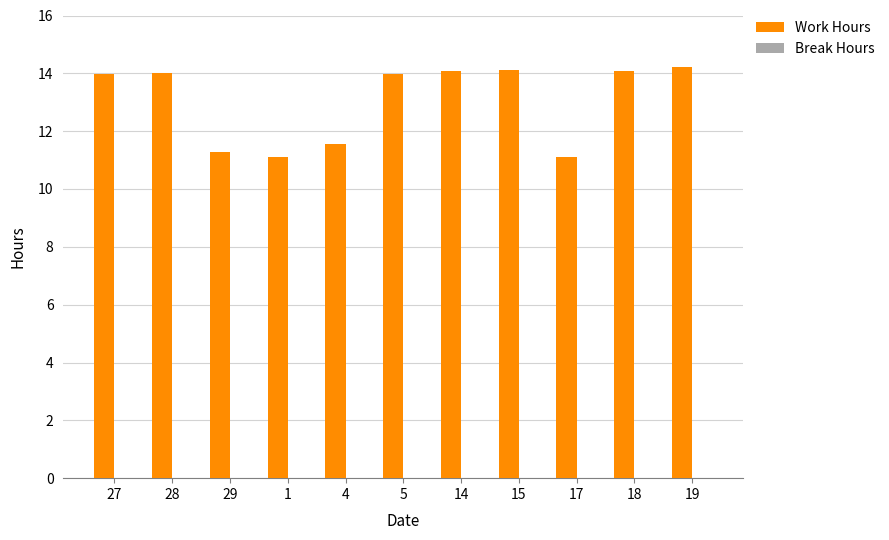

Where does the data first go above 13?

27